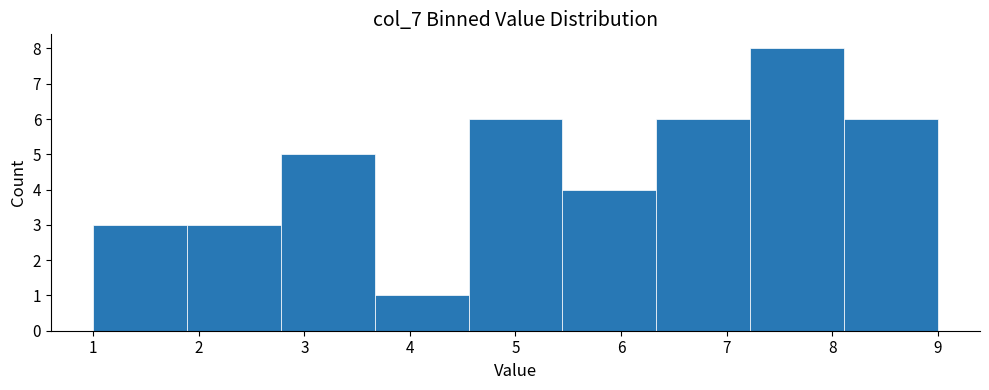

Which range on the x-axis has the tallest bar?

7.2 to 8.1